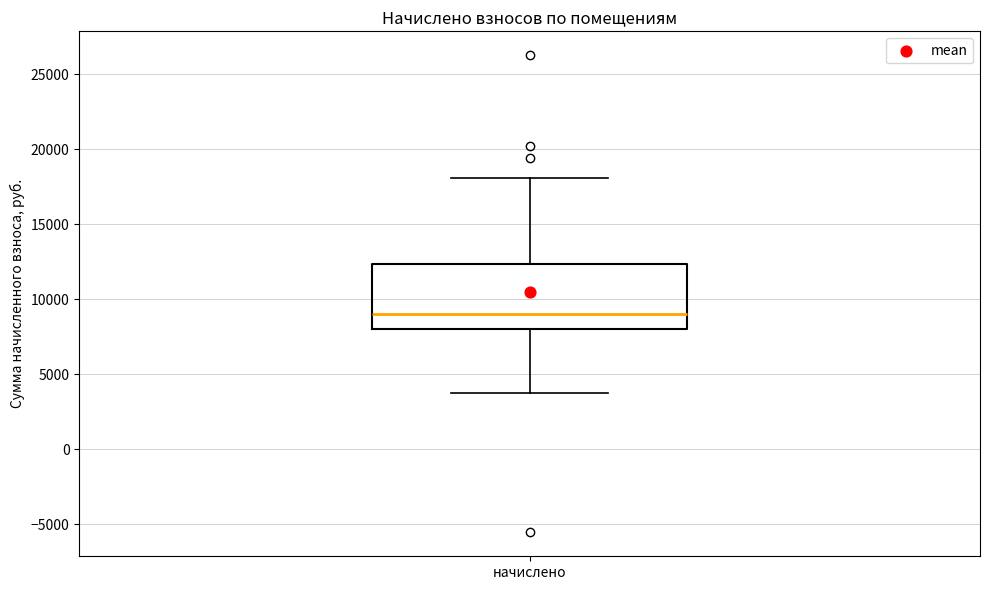

Where does the lower whisker of the box for начислено end on the y-axis? The values are not printed on the chart, so give them approximately, as read against the axis.

4000